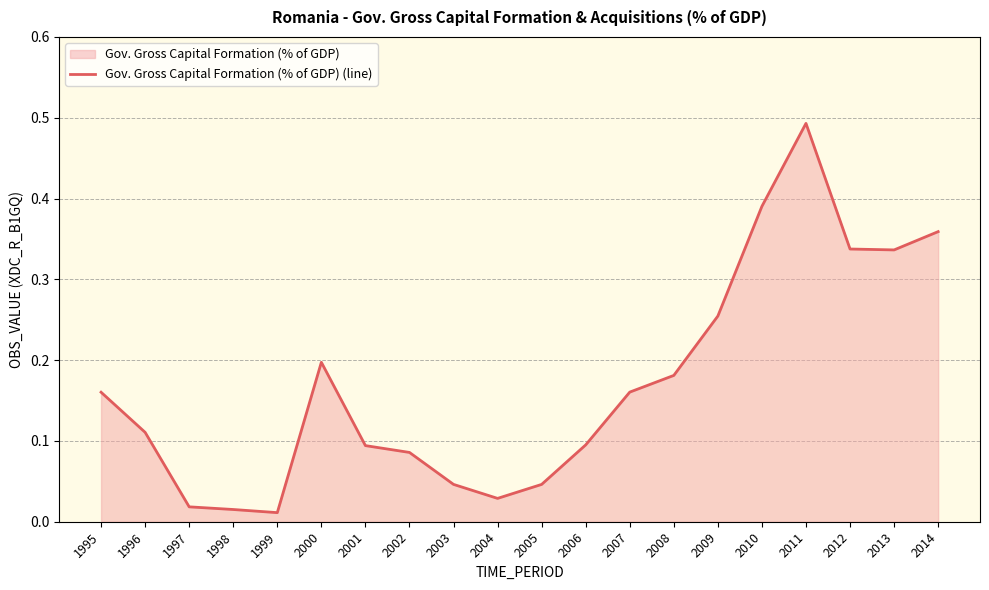

What is the sum of the values at 2008 and 2000?

0.4